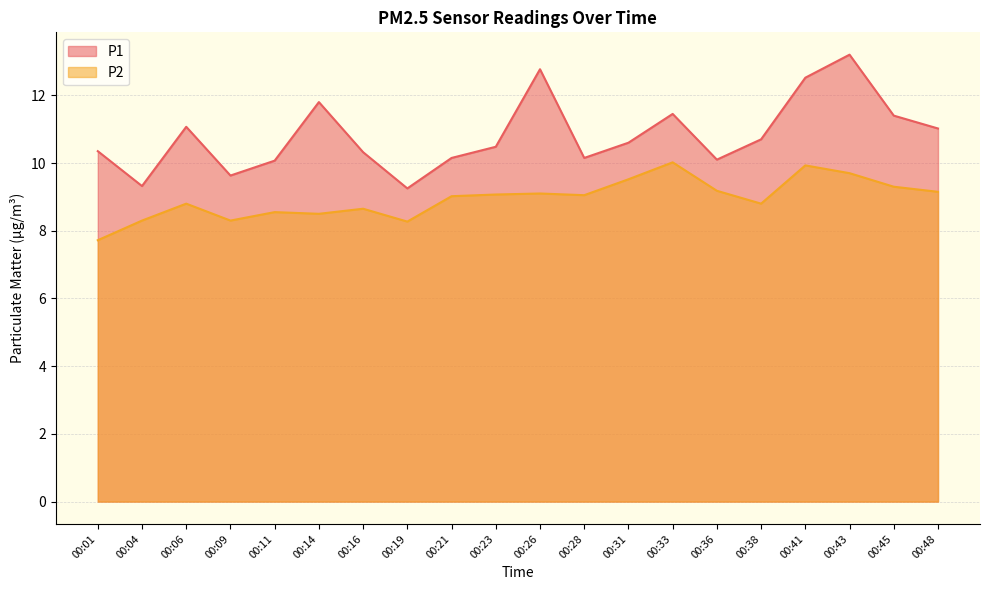

What is the maximum value for P1?

13.2